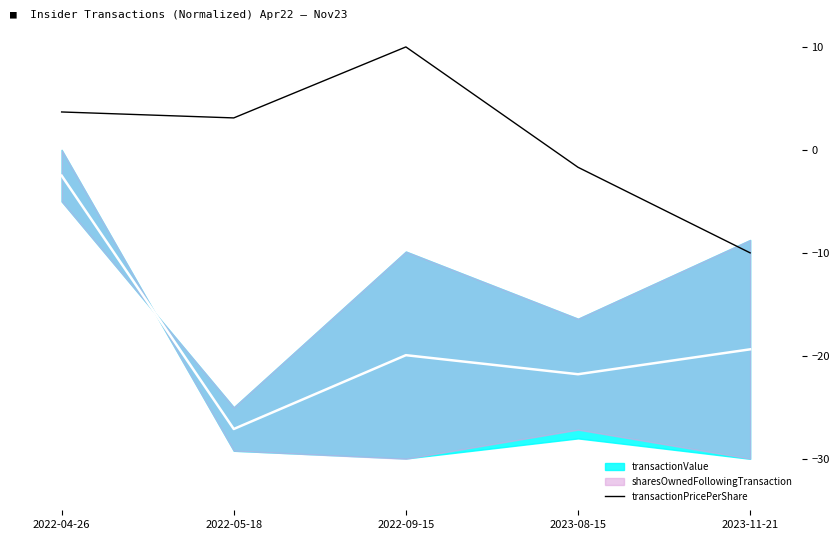

True or false: the data has more than 1 interior local peaks.

False